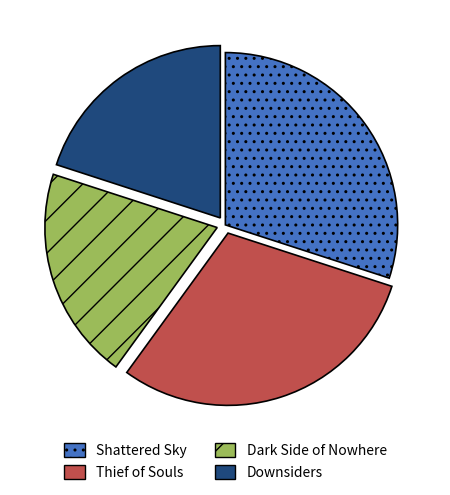

True or false: Dark Side of Nowhere accounts for 20% of the total.

True